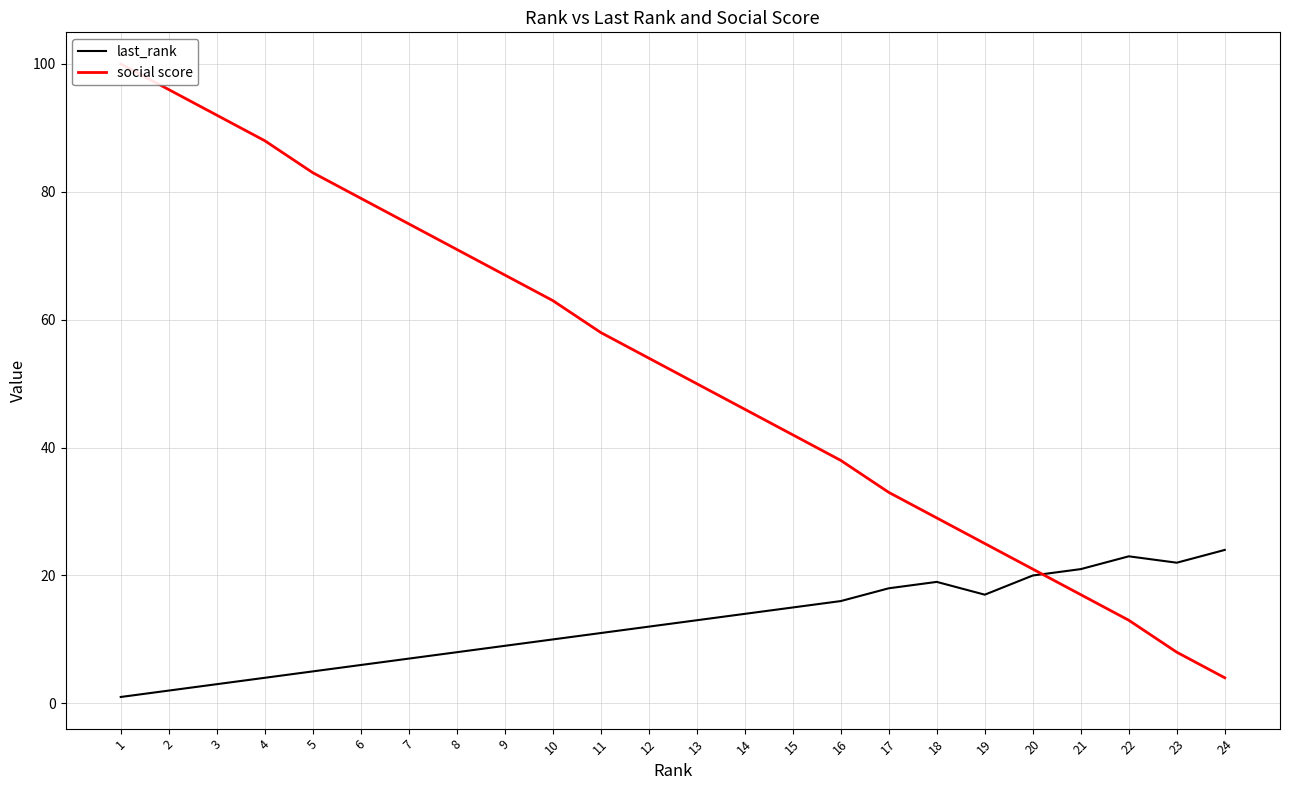

How many data points in last_rank are above 13?

11